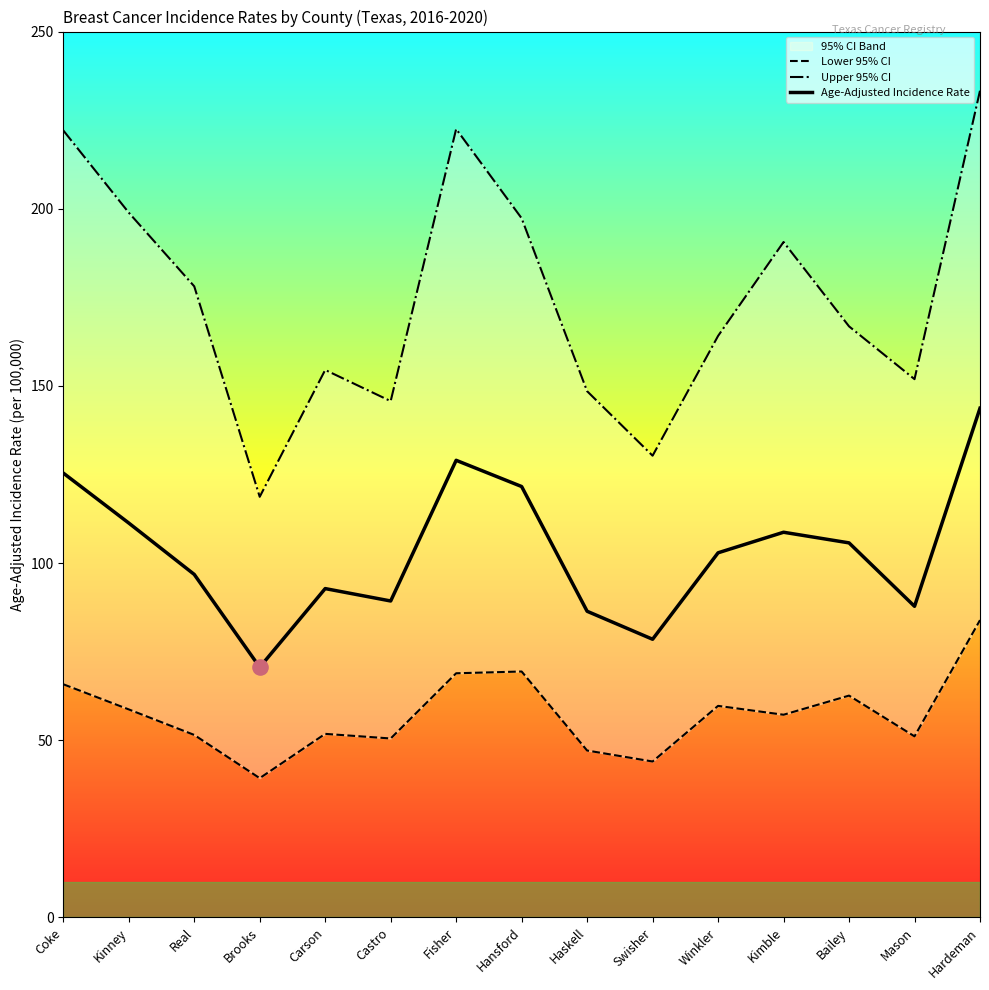

What is the total value across all series at Haskell?

282.0